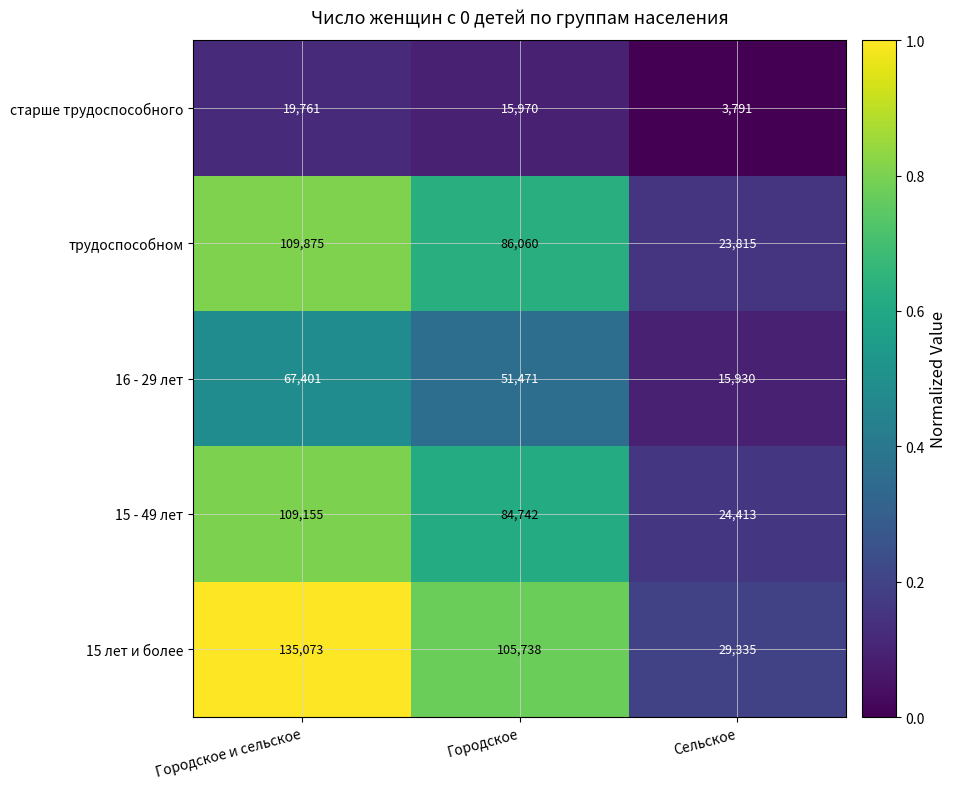

What is the total value across all series at Городское и сельское?

441265